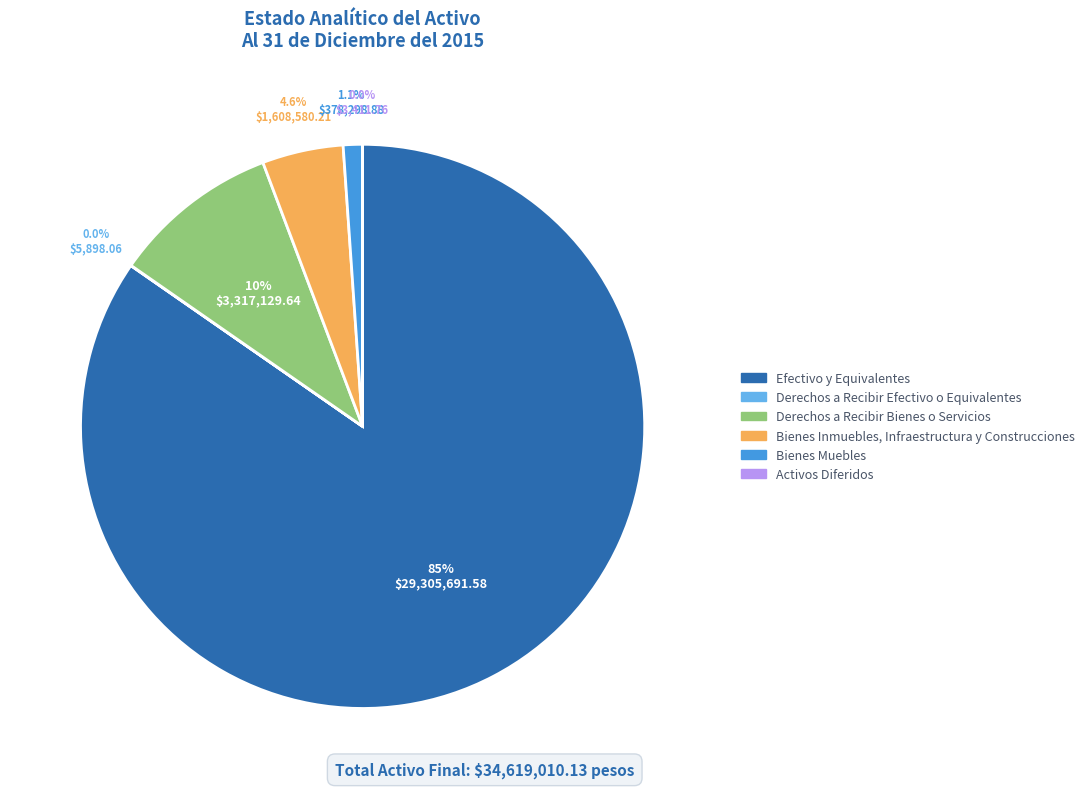

Does Efectivo y Equivalentes represent more than half of the total?

Yes